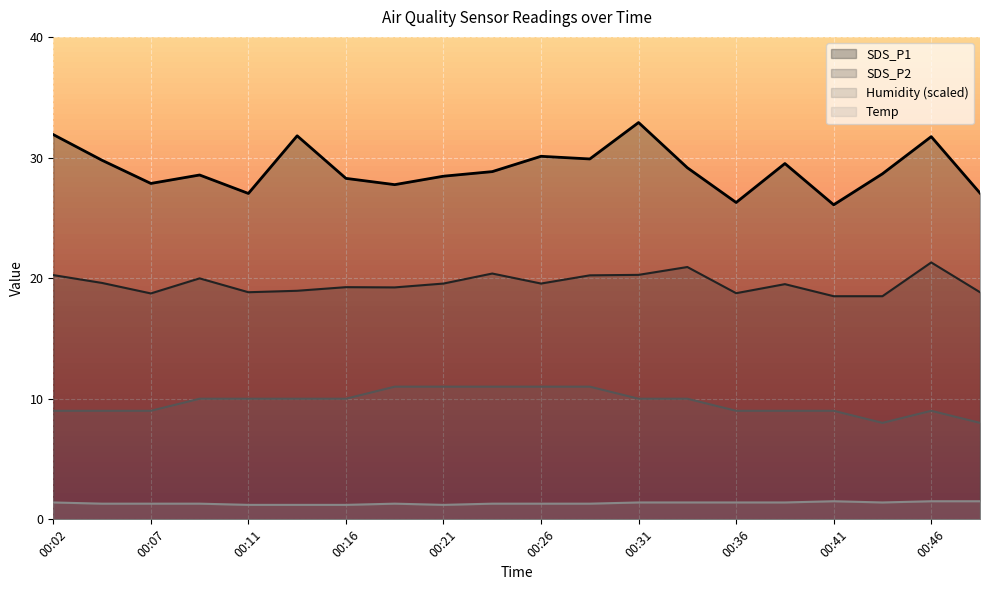

How many data points in SDS_P2 are less than 19?

7